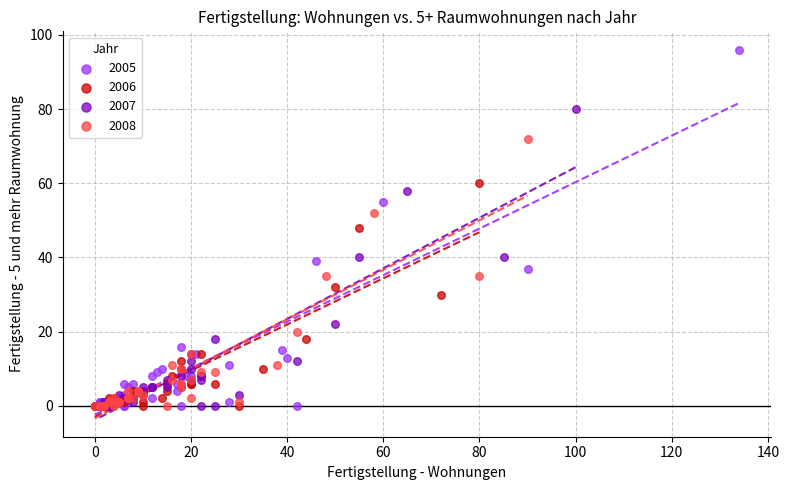

Which series has the largest Y range (max minus min)?

2005